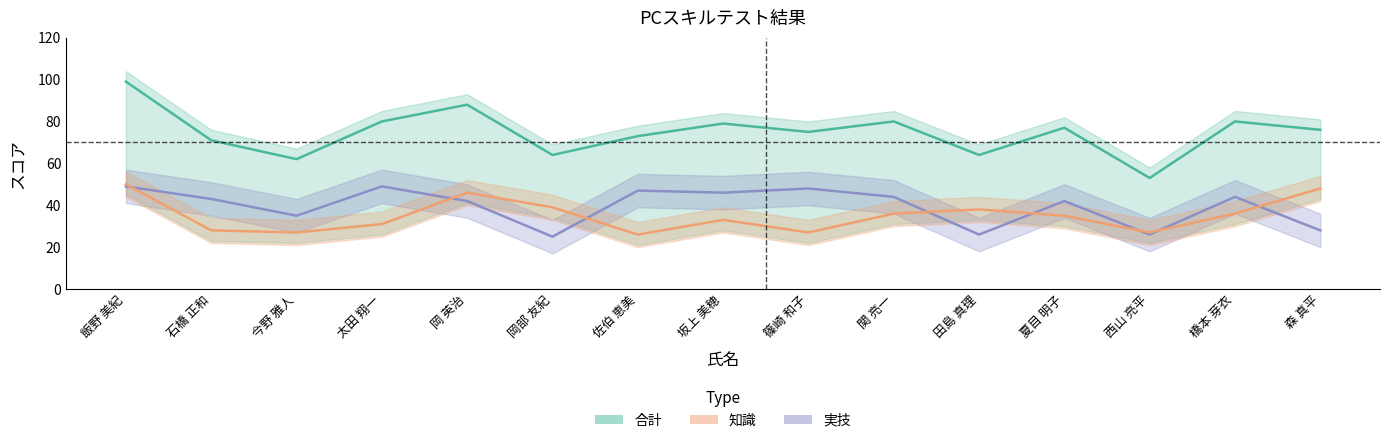

Between 篠崎 和子 and 西山 亮平, which series saw the biggest shift?

合計